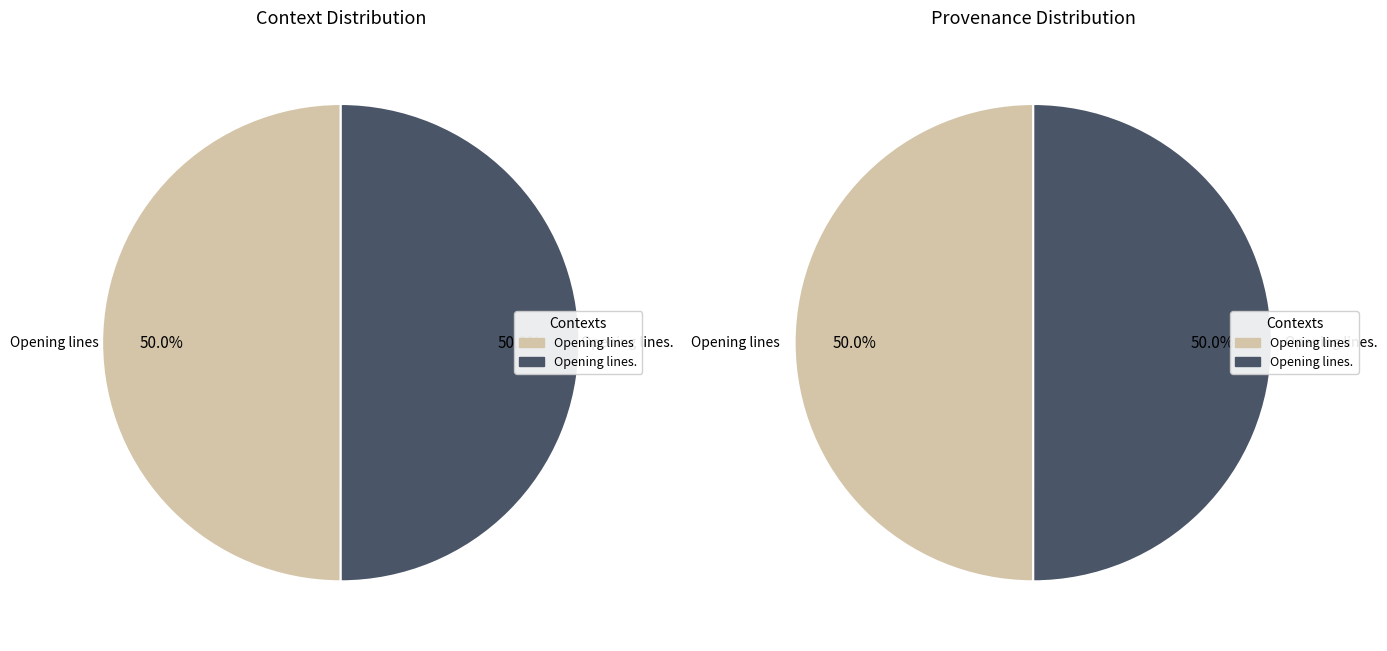

What is the smallest slice in the pie chart?

Opening lines